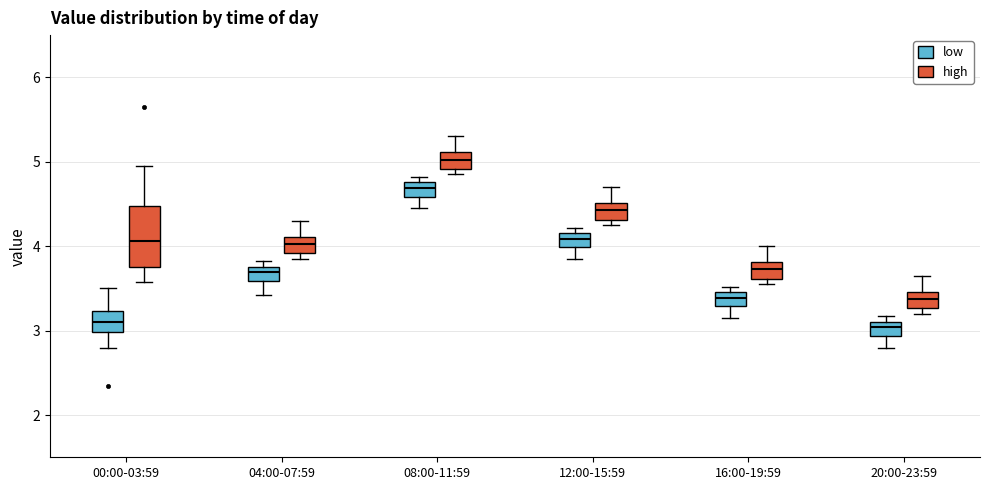

Where is the upper edge of the box for 08:00-11:59 (low) on the y-axis? The values are not printed on the chart, so give them approximately, as read against the axis.

4.8